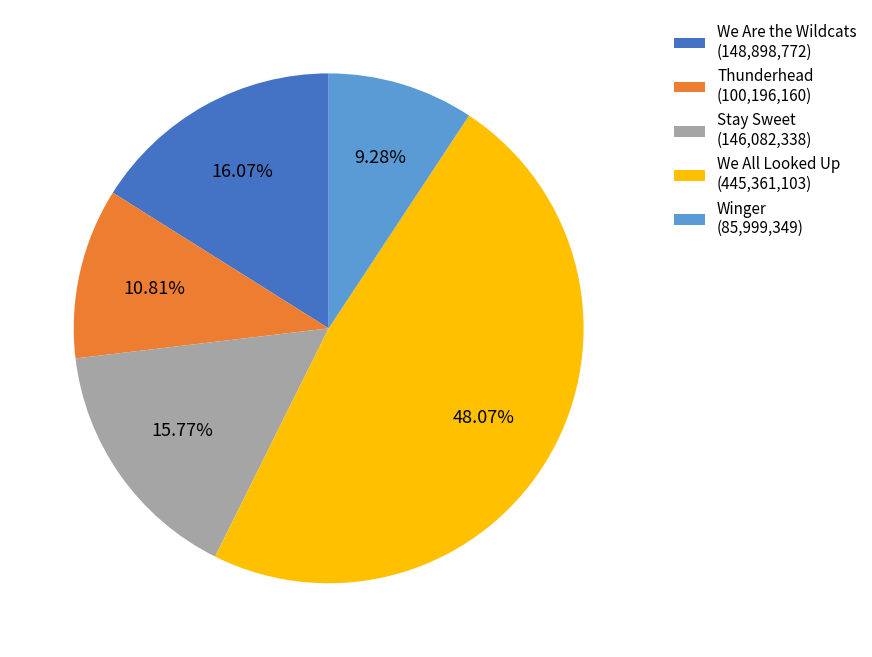

What percentage is the Stay Sweet slice, to the nearest percent?

16%